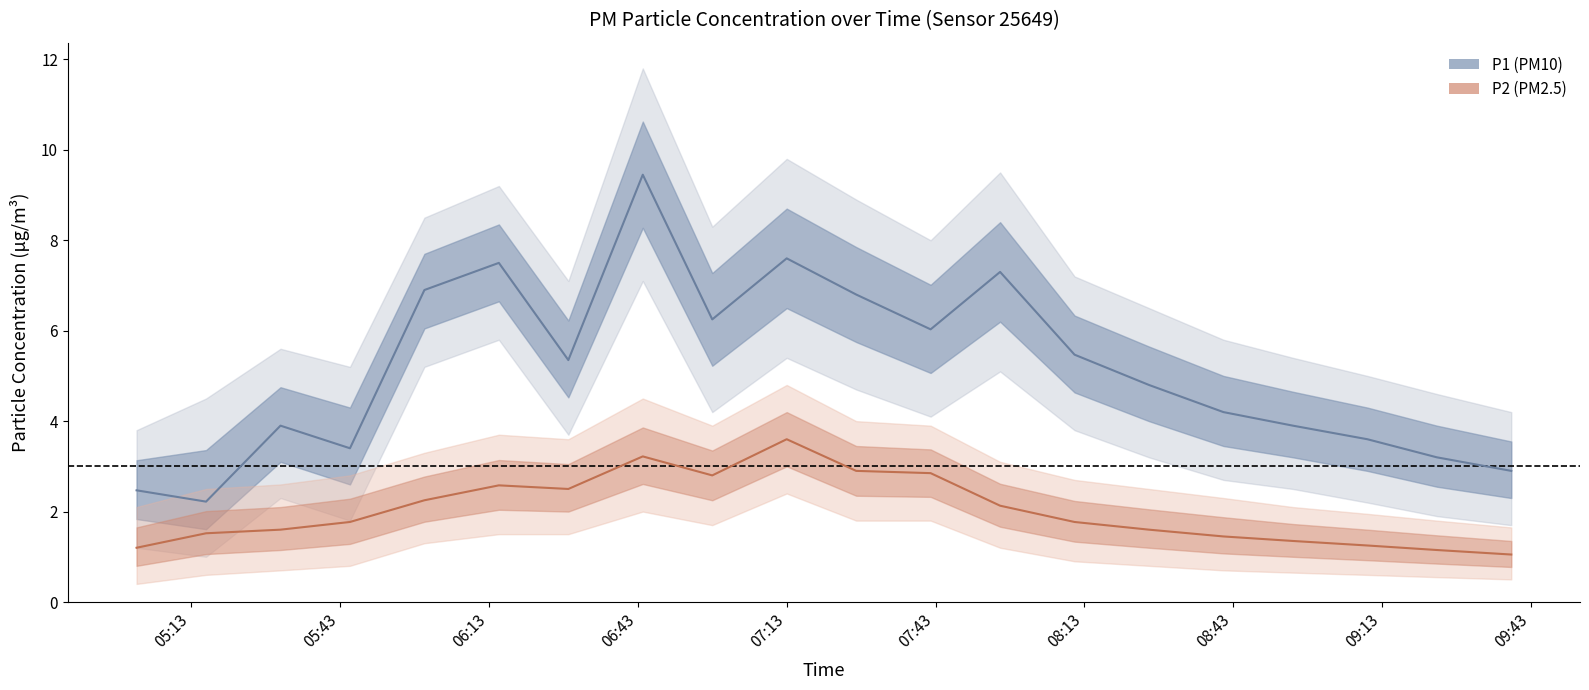

What is the difference between the maximum and minimum values in the P2 series?

2.5